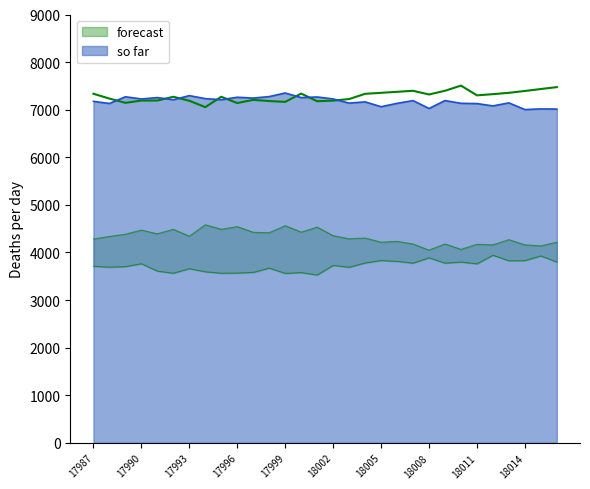

True or false: so far has a value of 7350 at 17999.

True